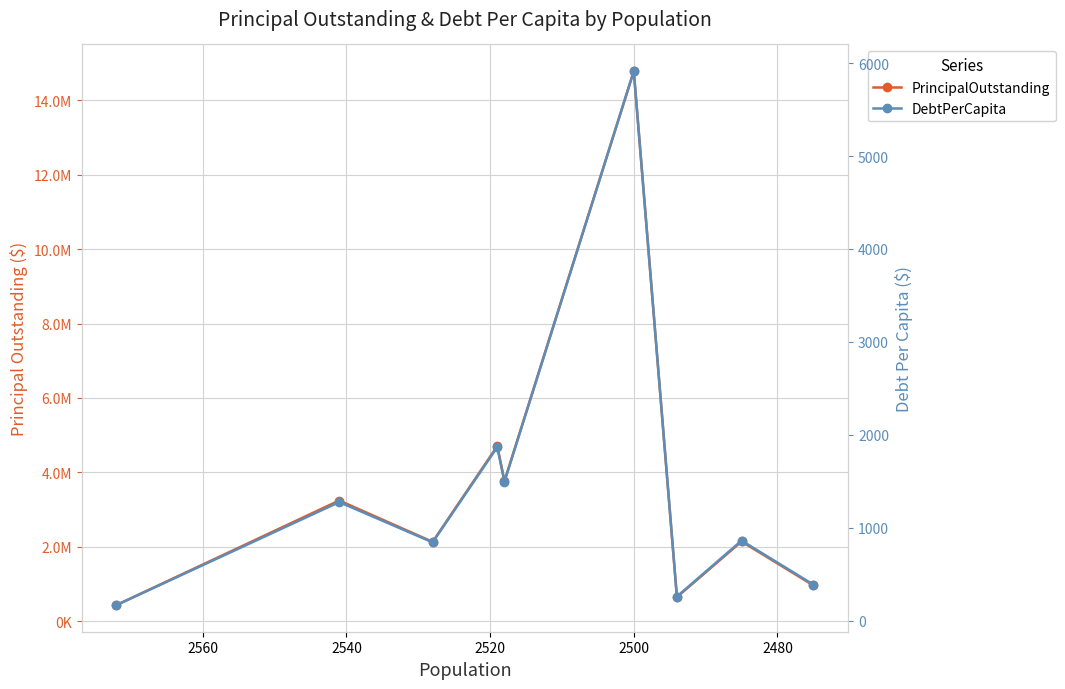

True or false: DebtPerCapita and PrincipalOutstanding cross at least once.

False